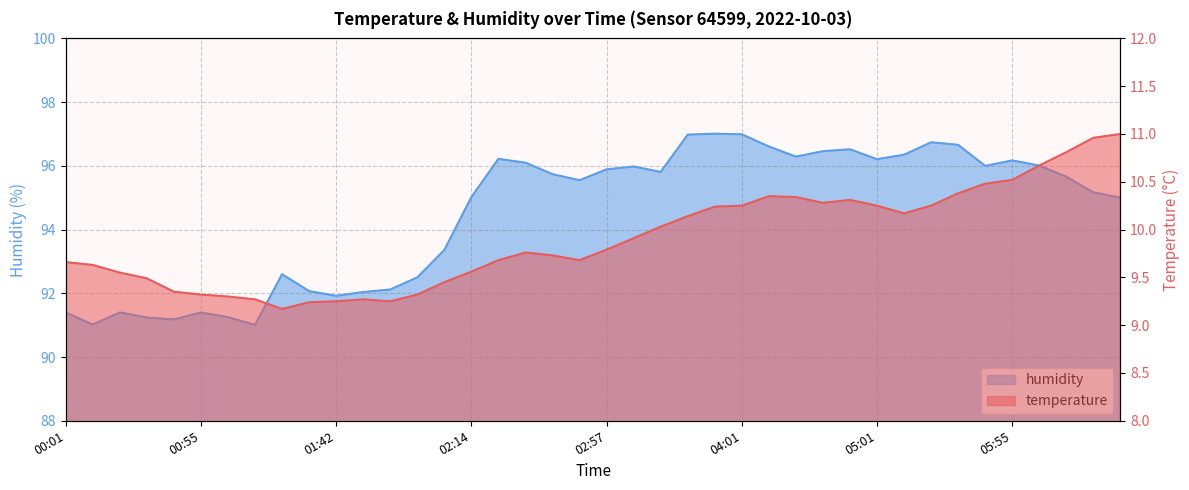

The value of humidity at 01:42 is 148.5. True or false?

False